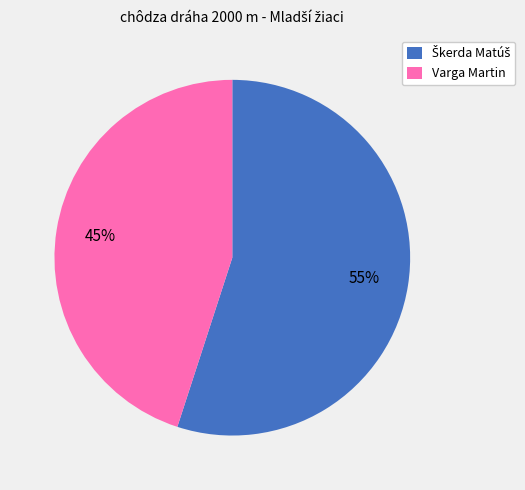

Is there any slice that represents more than half of the pie?

Yes